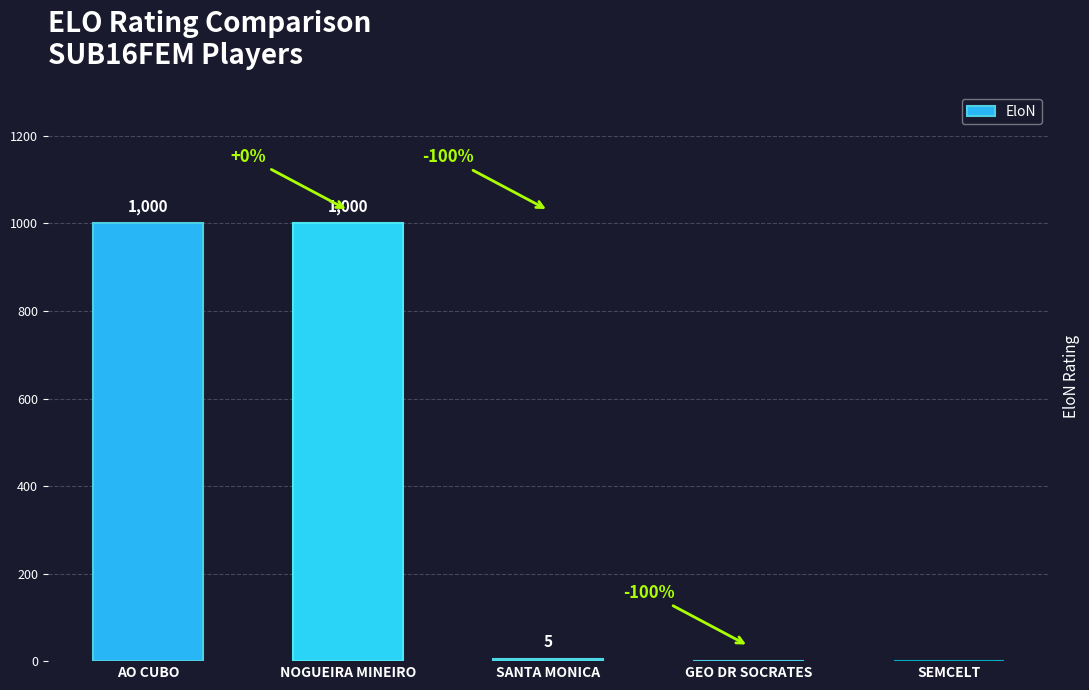

The chart shows a value of -308 at GEO DR SOCRATES. True or false?

False